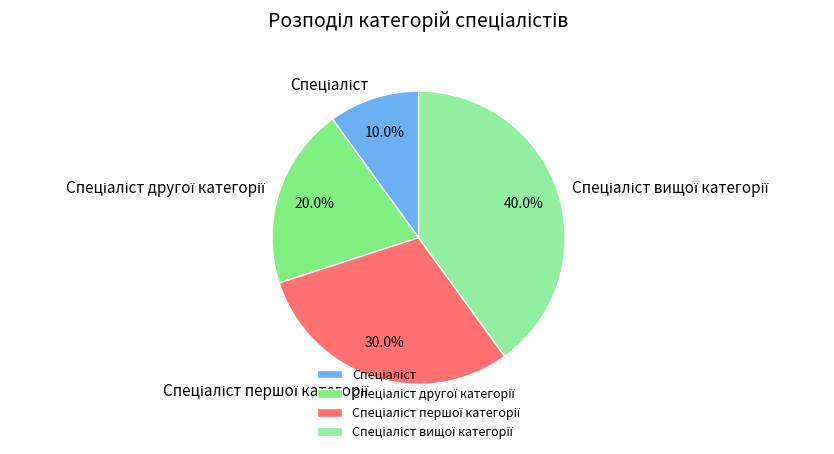

Count the number of slices in the pie.

4